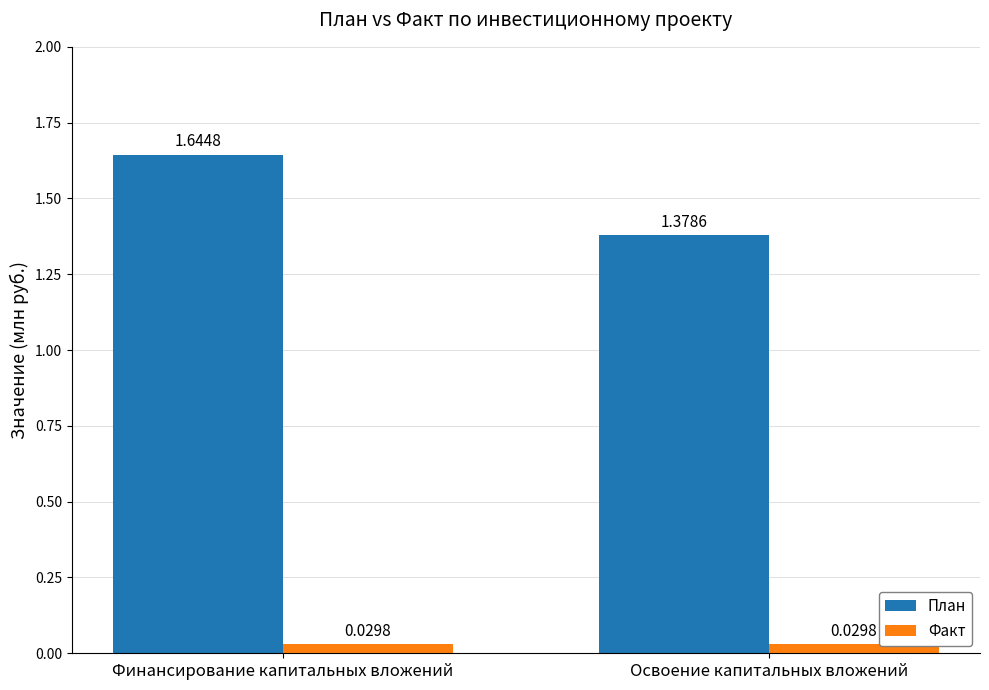

At how many categories does at least one series exceed 0?

2